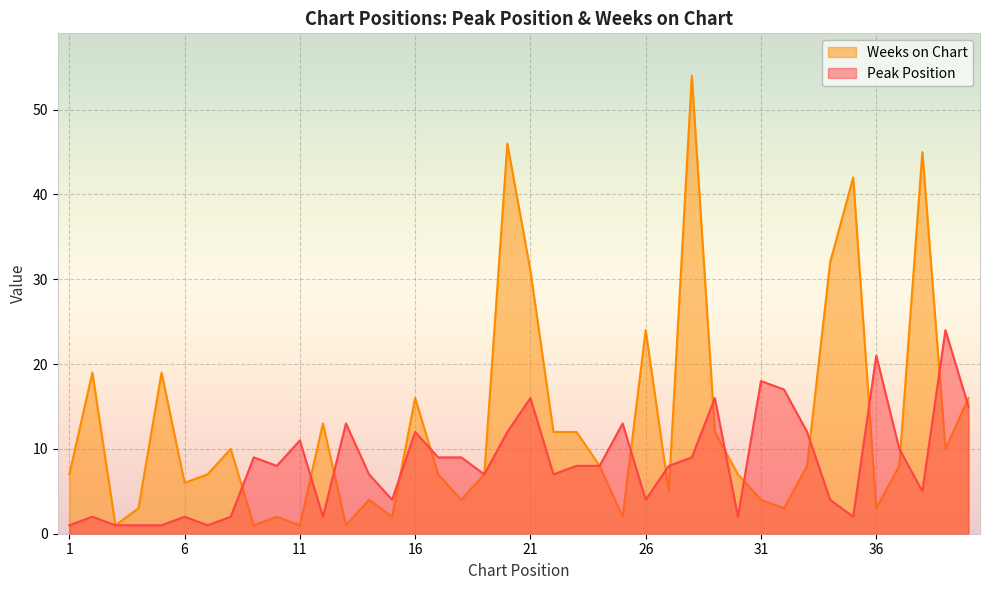

At which label does Peak Position reach its minimum?

1